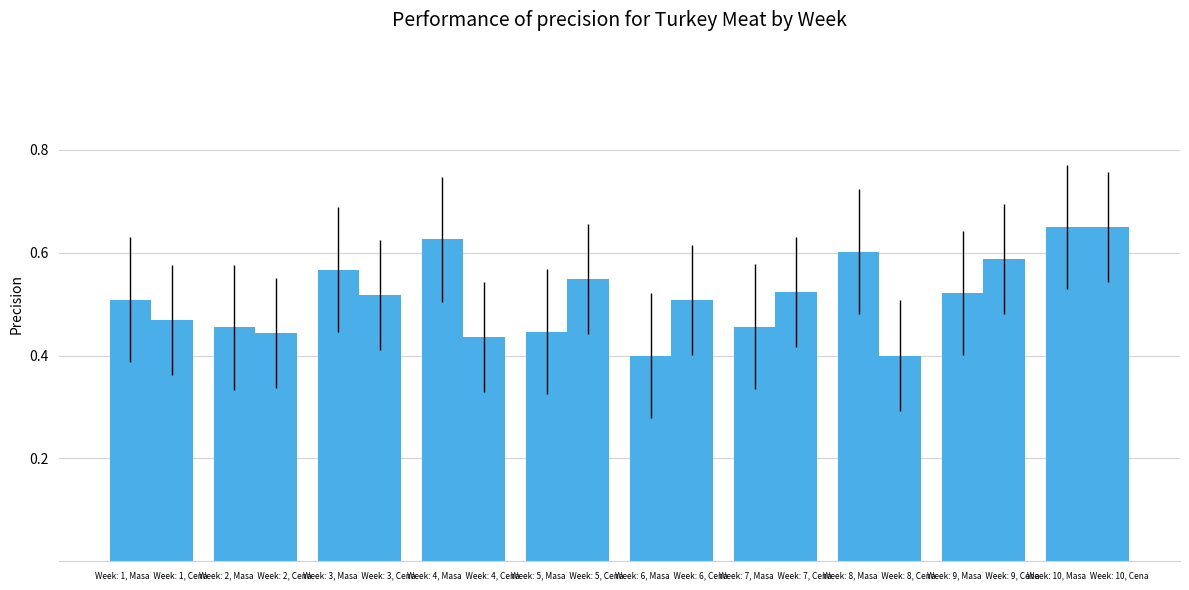

How many data points does each series have?

10